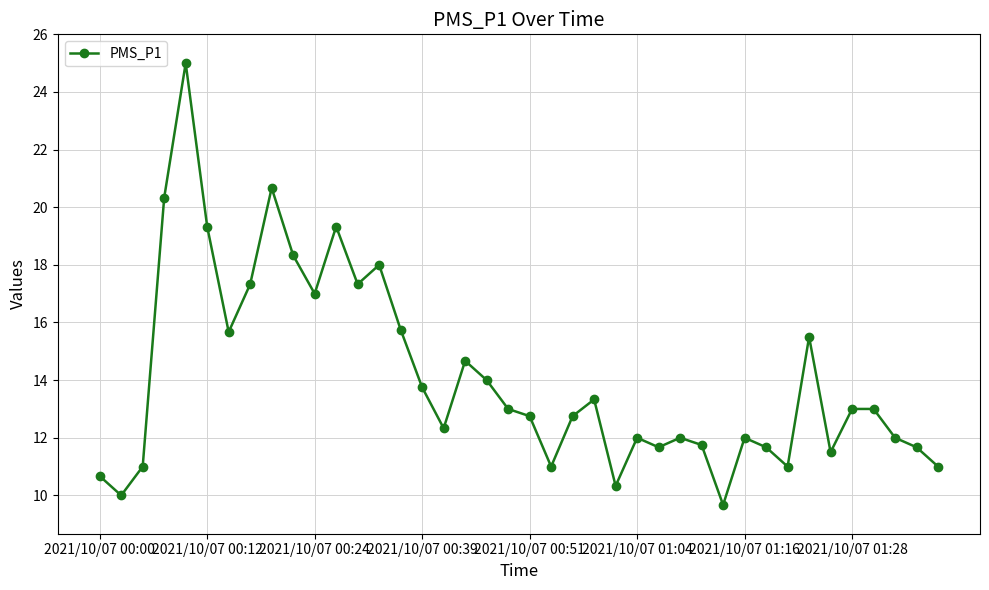

True or false: there are more than 0 points higher than both neighbors.

True